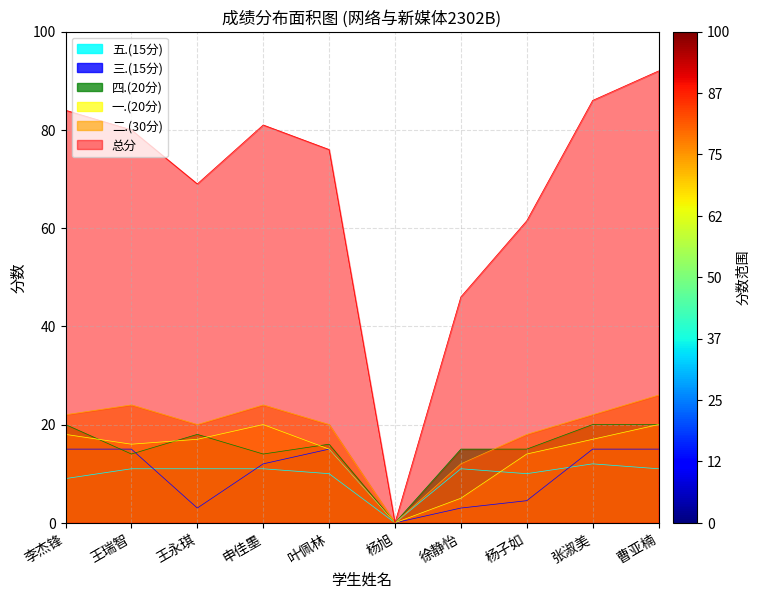

What is the sum of all 一.(20分) values?

142.0